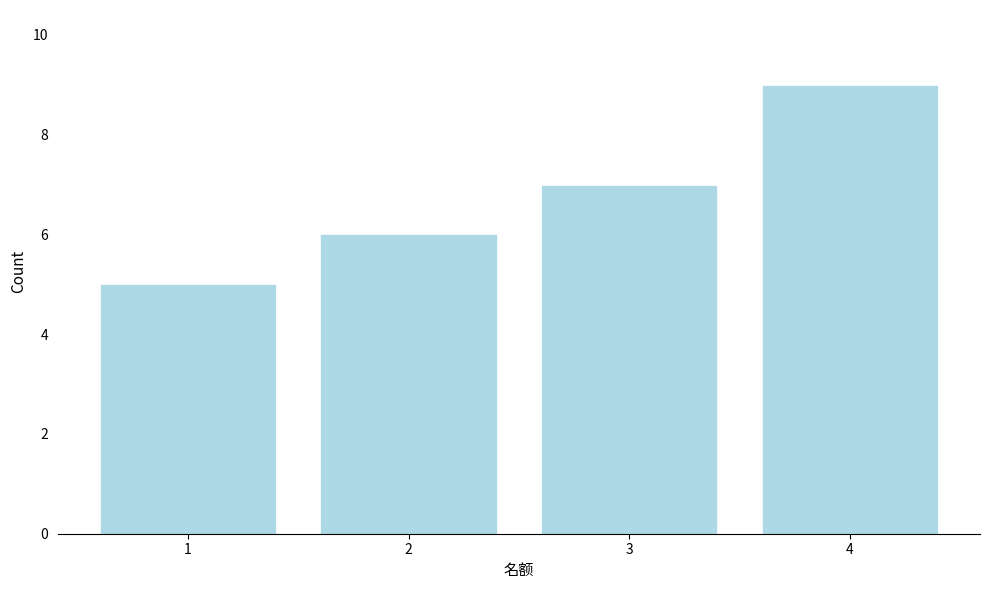

Reading left to right, what are all the values shown in this chart?

5	6	7	9